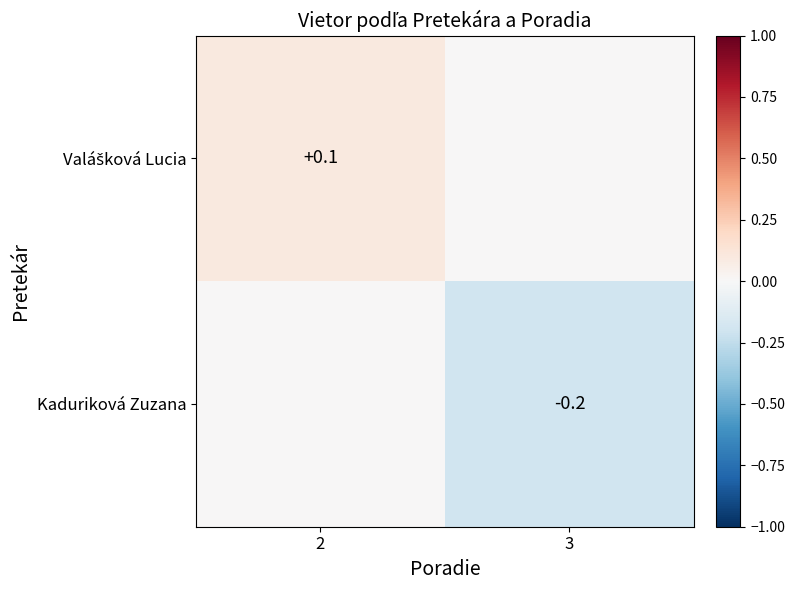

The Kaduriková Zuzana series shows -0.3 at 3. True or false?

False